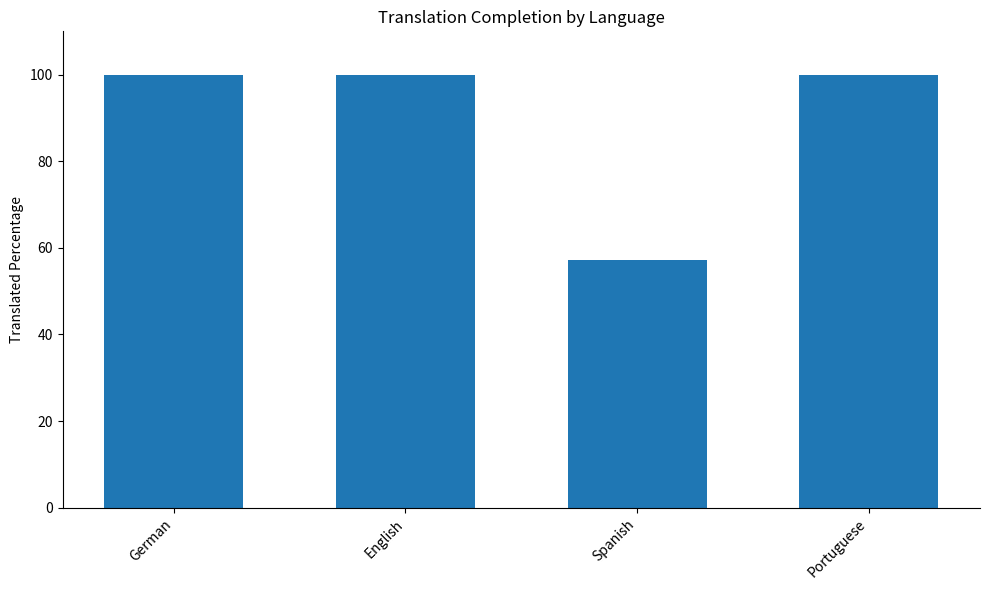

What is the value of the 2nd bar from the left?

100.0